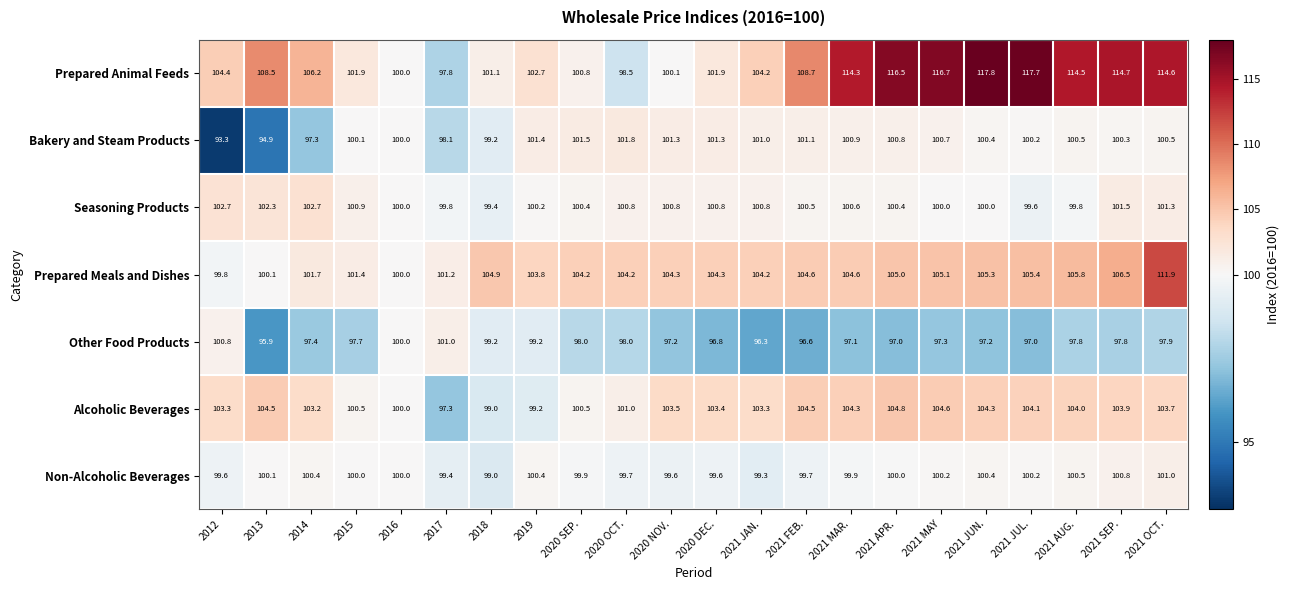

What is the difference between the second highest and minimum values in the Alcoholic Beverages series?

7.3